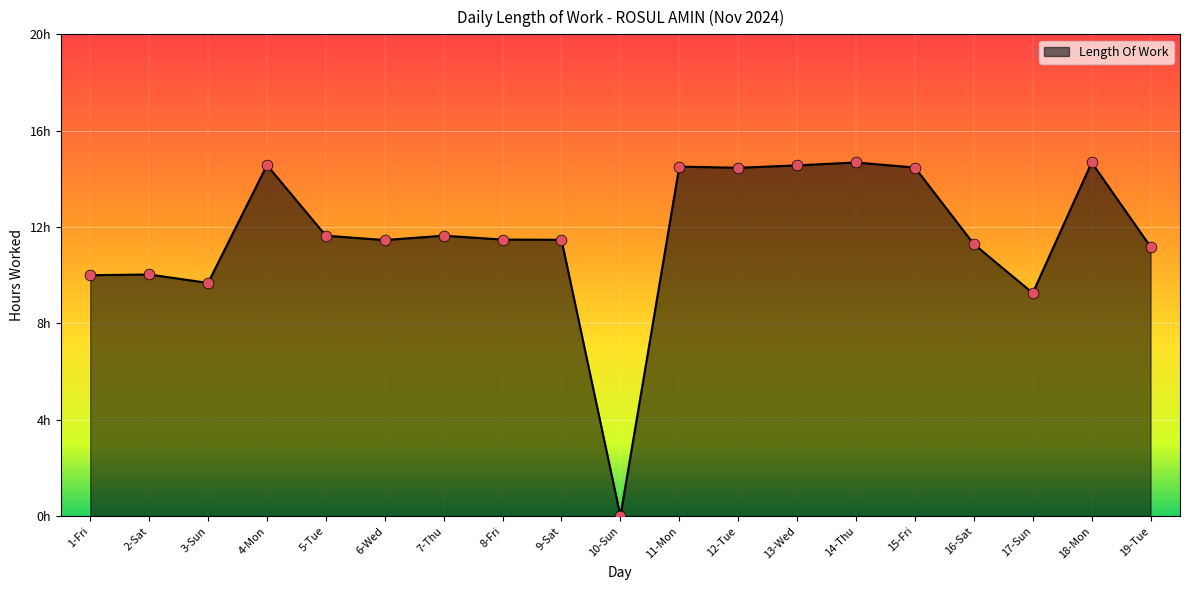

What is the change in value from 1-Fri to 11-Mon?

+4.5